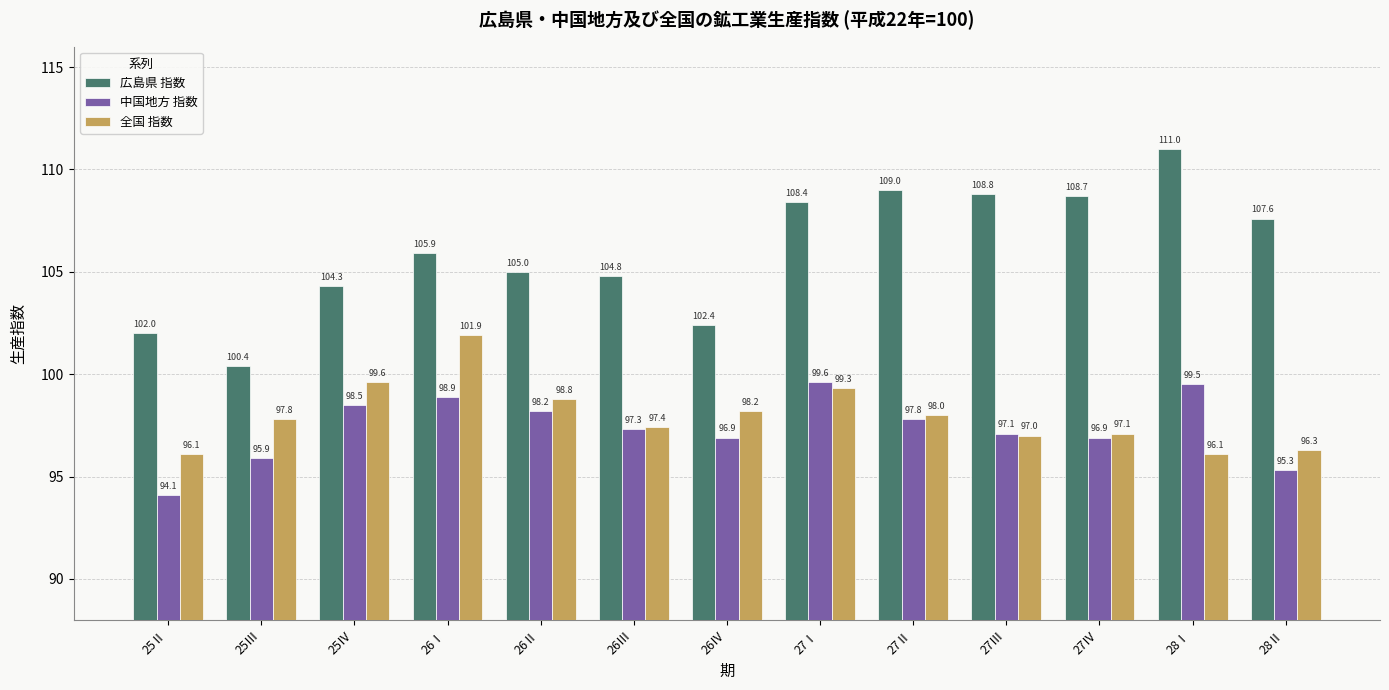

At 26Ⅱ, list the series in order from smallest to largest.

中国地方 指数, 全国 指数, 広島県 指数